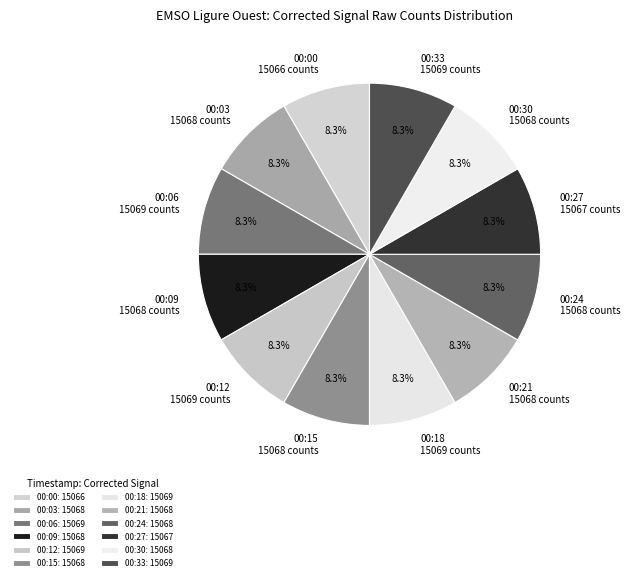

The 00:15 slice represents 8% of the pie. True or false?

True